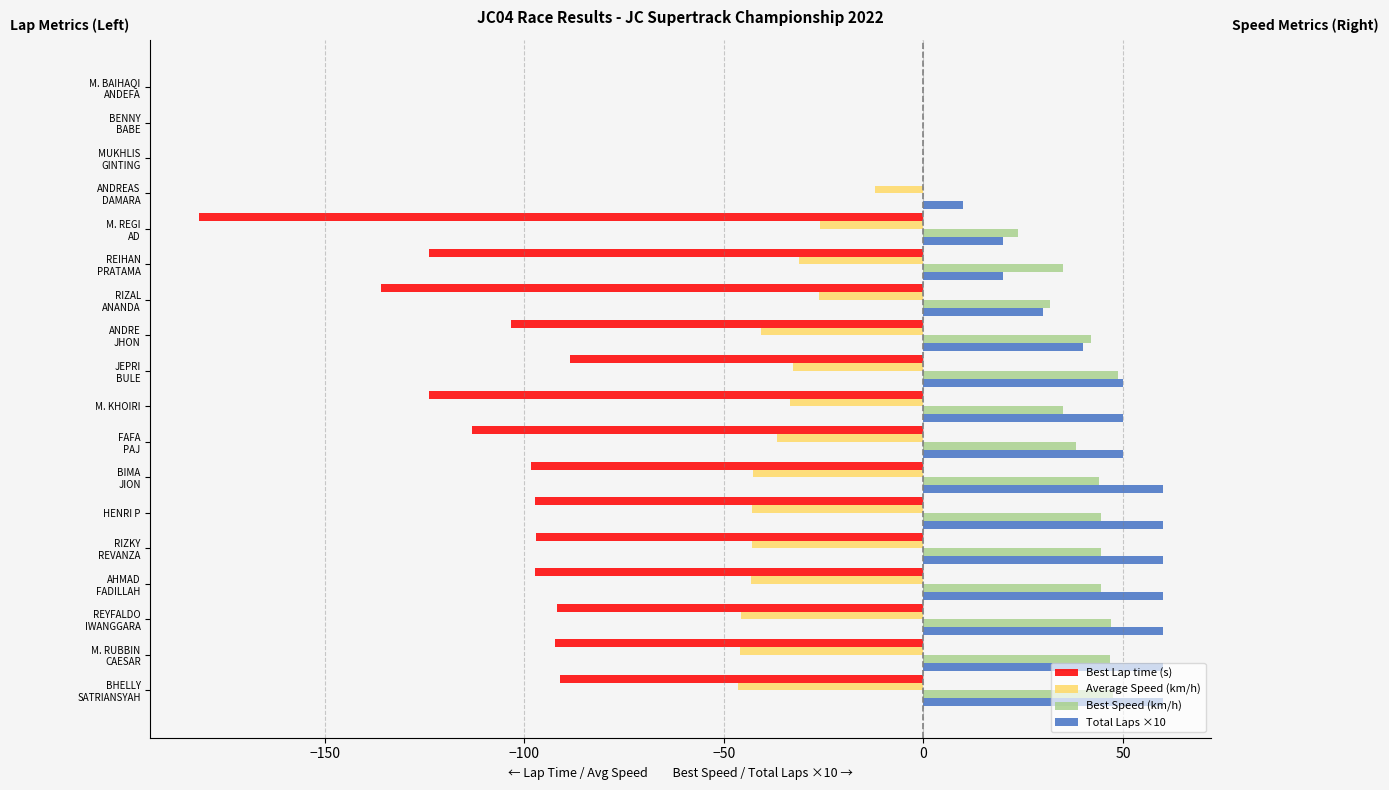

What is the greatest value displayed?

60.0